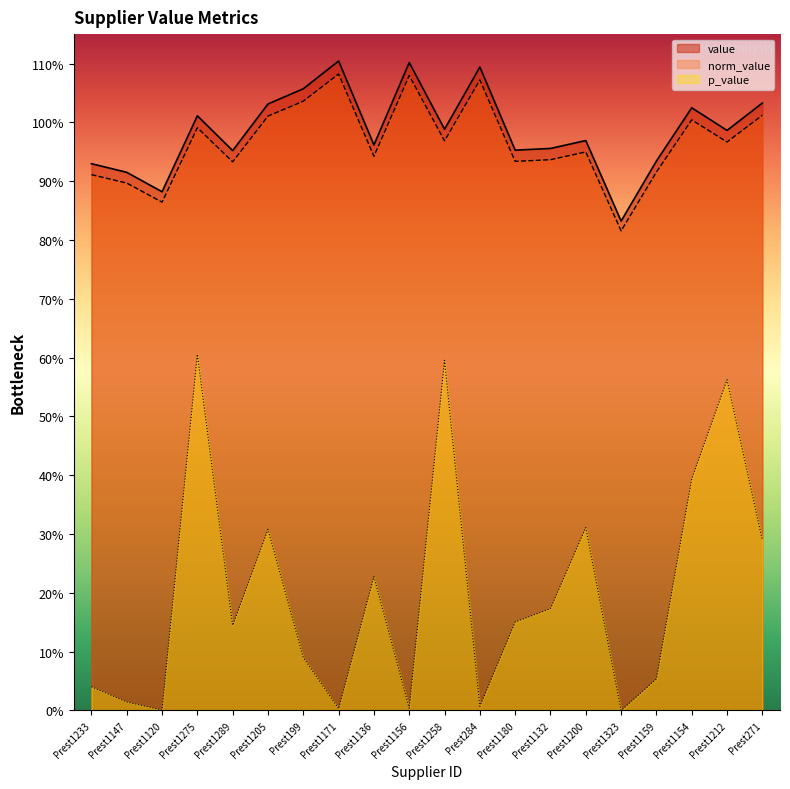

Does the chart have visible grid lines?

No